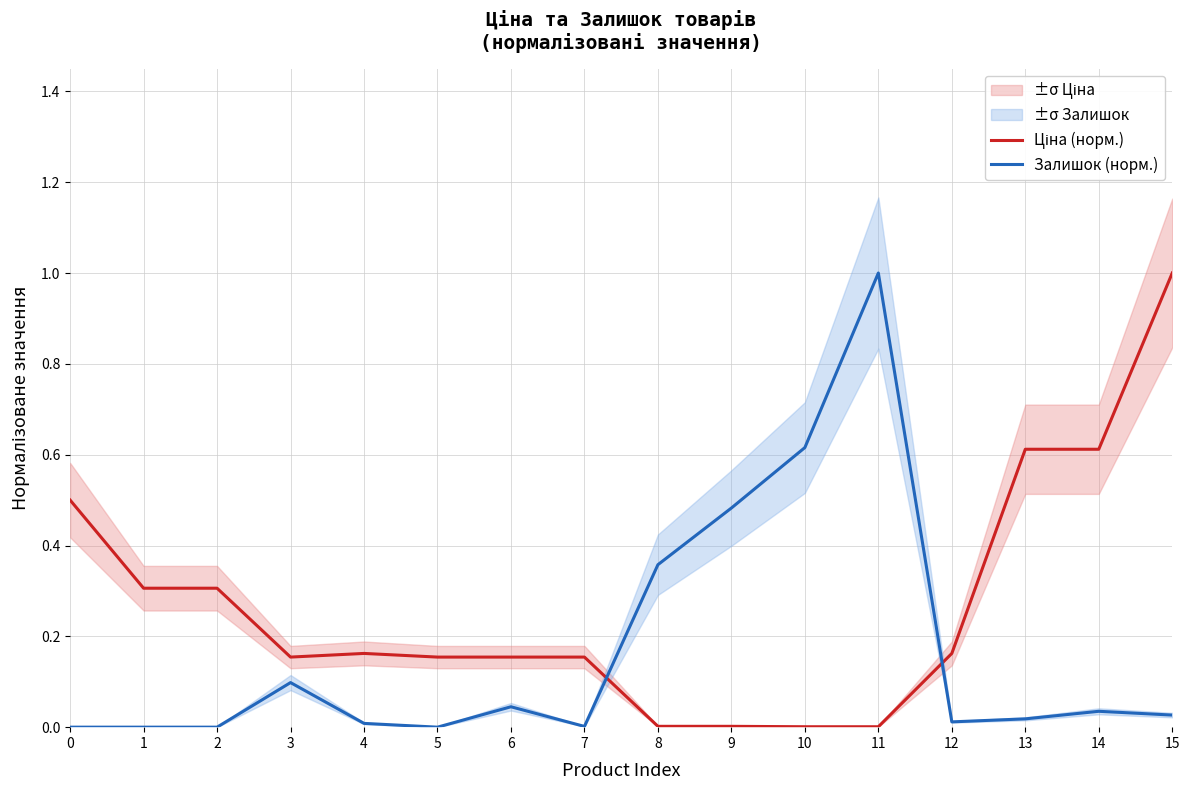

In Залишок (норм.), how many points are lower than both neighbors (excluding endpoints)?

3